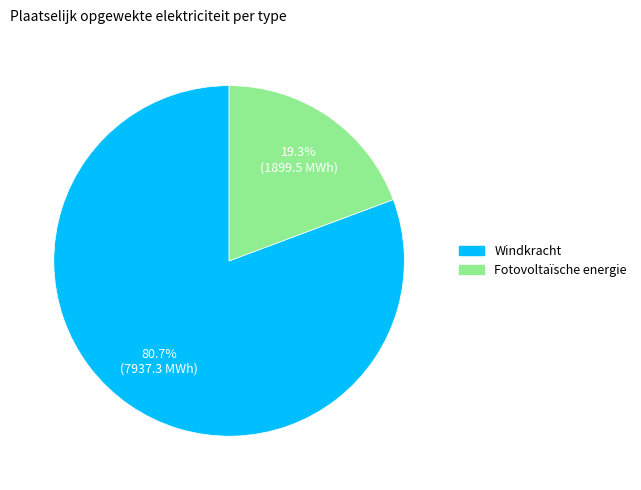

How many segments does this pie chart have?

2